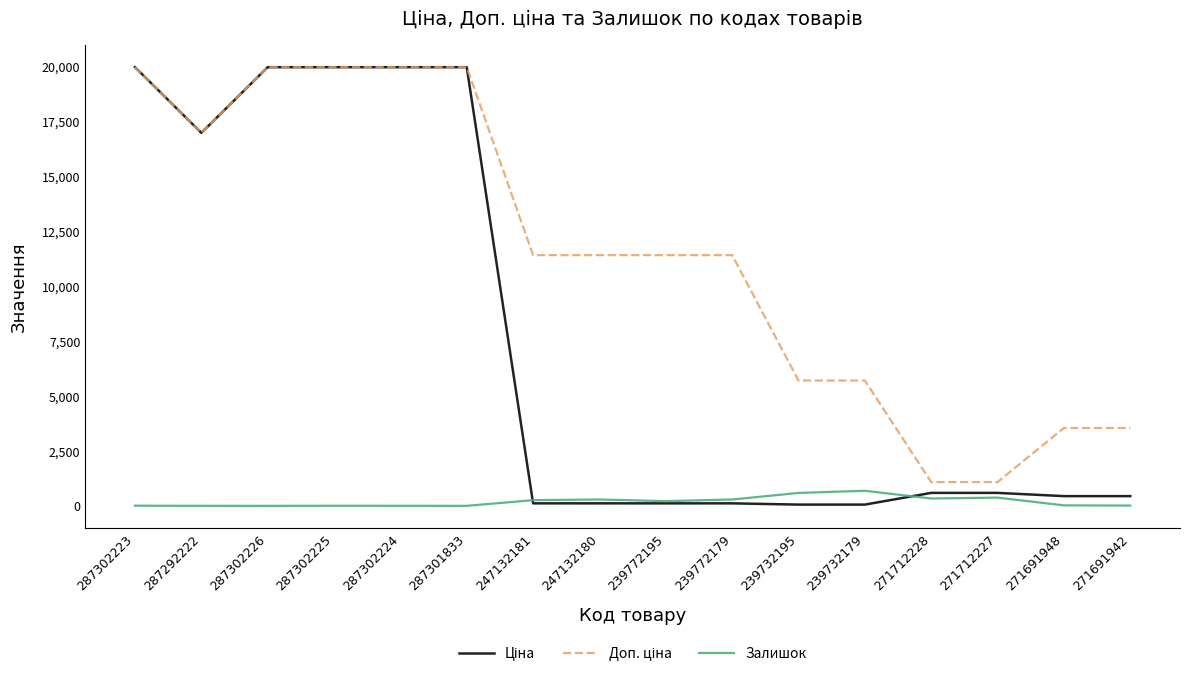

What is the greatest value displayed?

19964.2